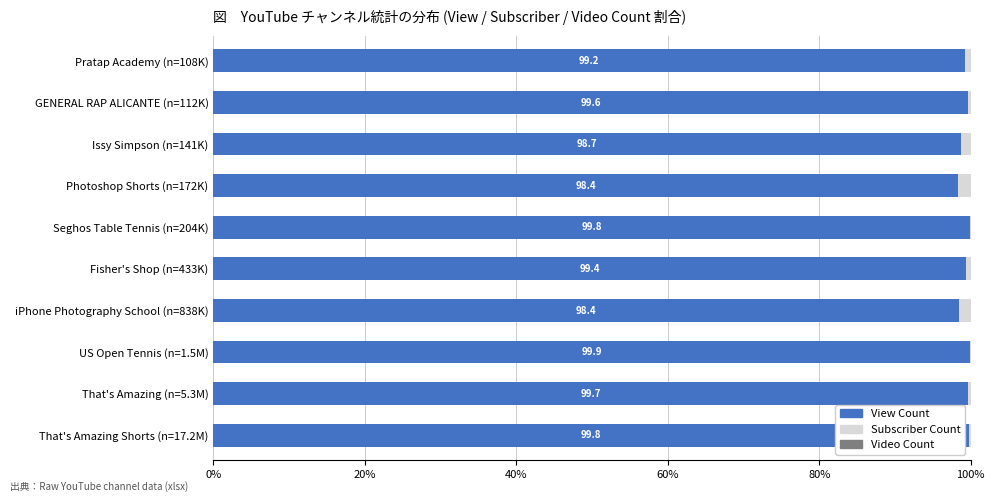

True or false: View Count has a value of 175.1 at Pratap Academy (n=108K).

False